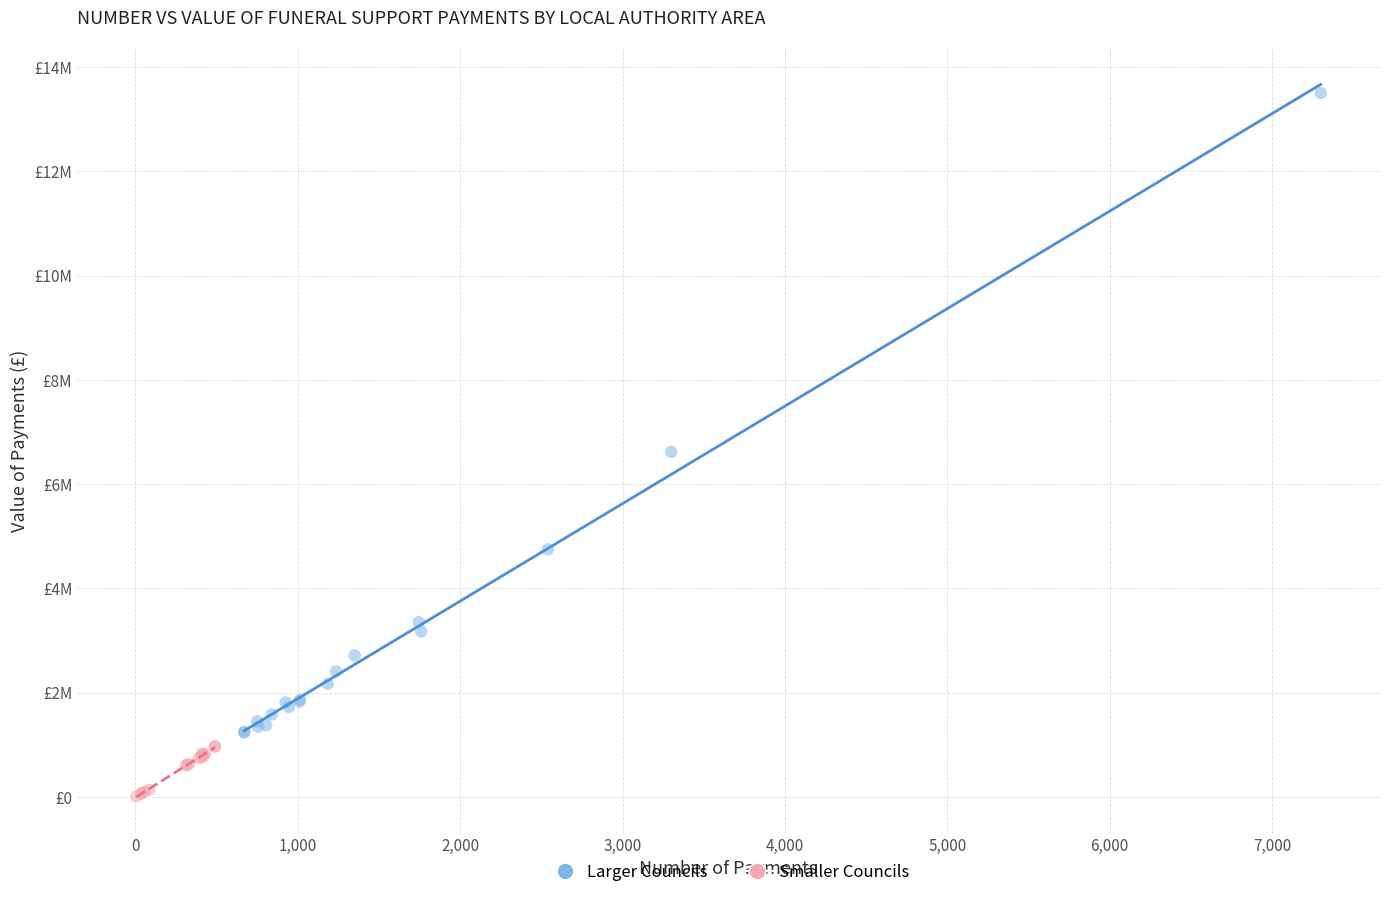

What are all the series names shown in the legend?

Larger Councils, Smaller Councils